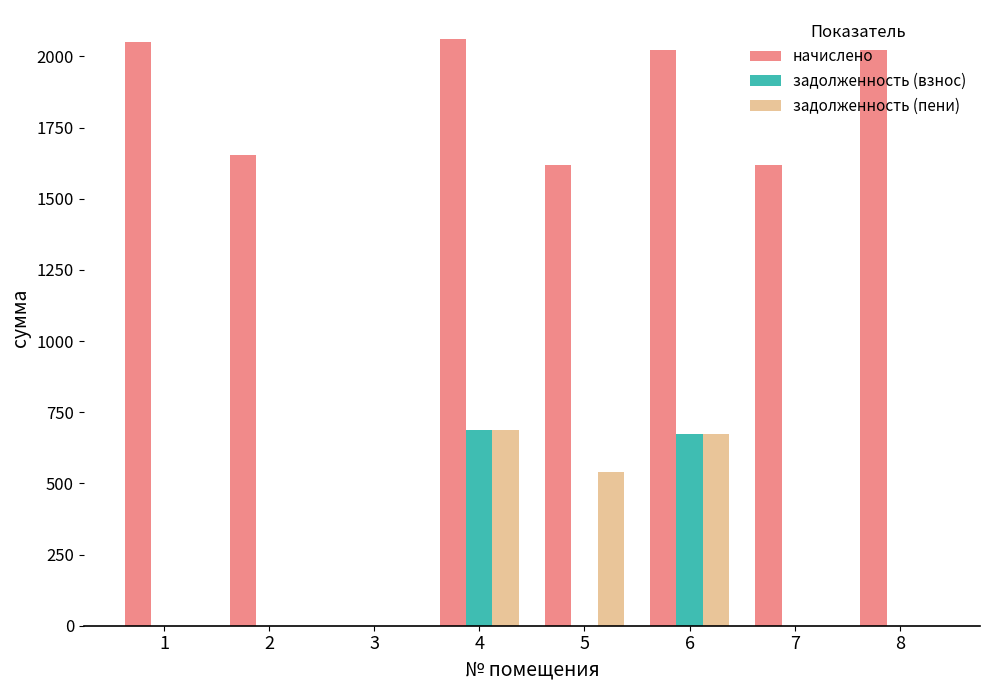

How many series are shown in this chart?

3